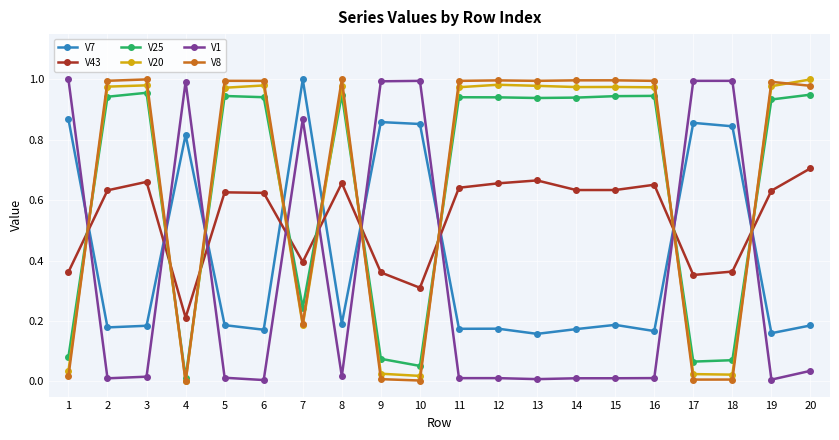

At which category does V1 reach its first local peak?

4